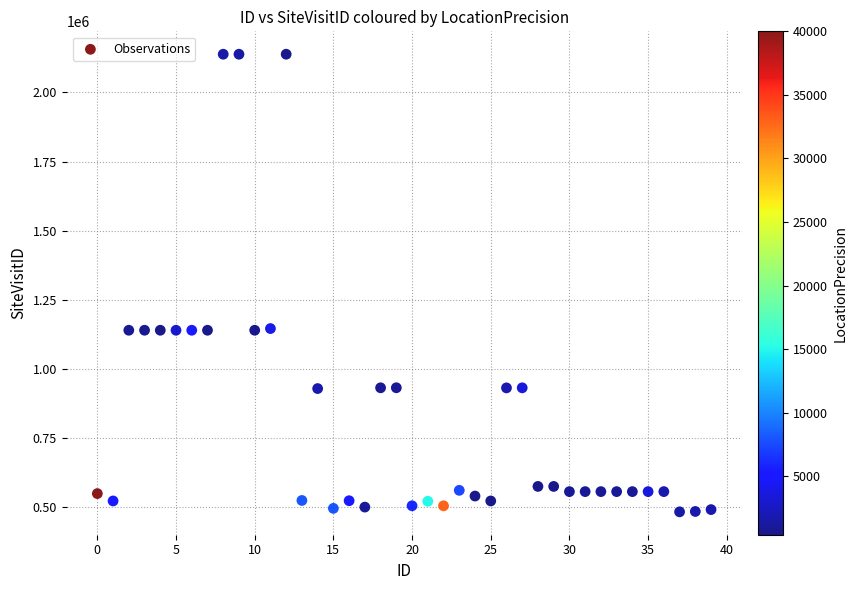

What is the range of Y values (max minus min)?

1654803